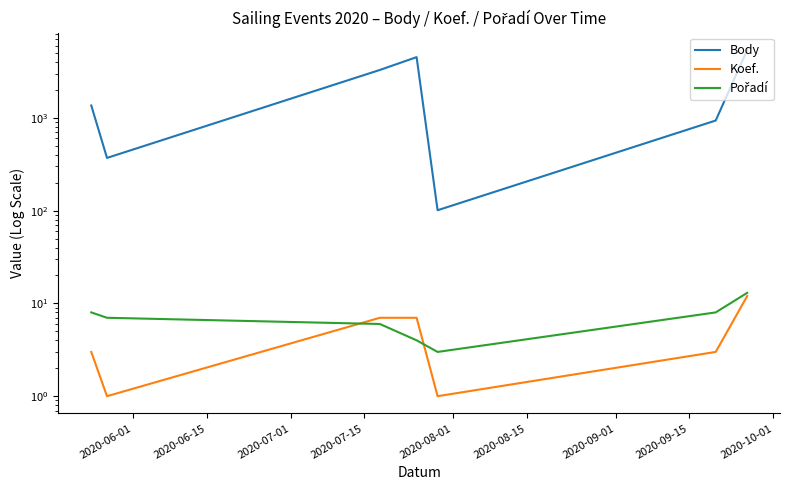

What is the difference between the highest and lowest values at 2020-08-01?

100